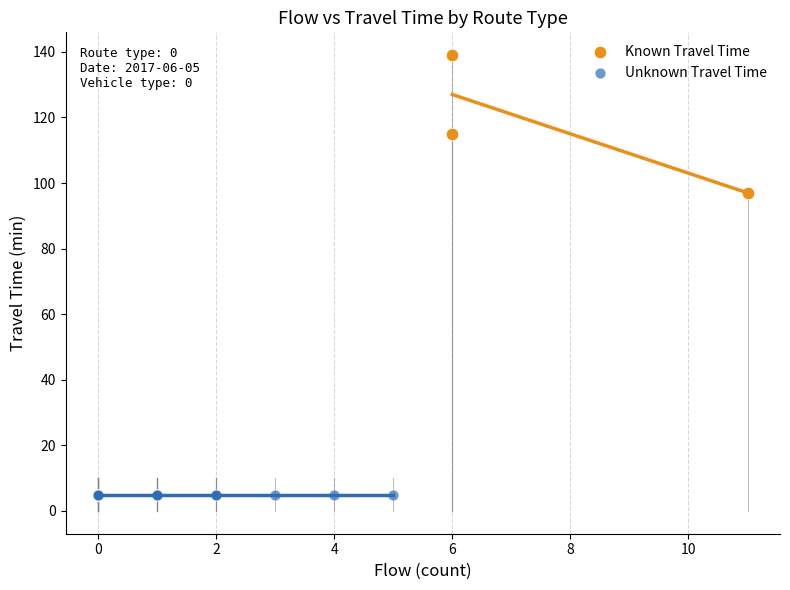

What are all the series names shown in the legend?

Known Travel Time, Unknown Travel Time